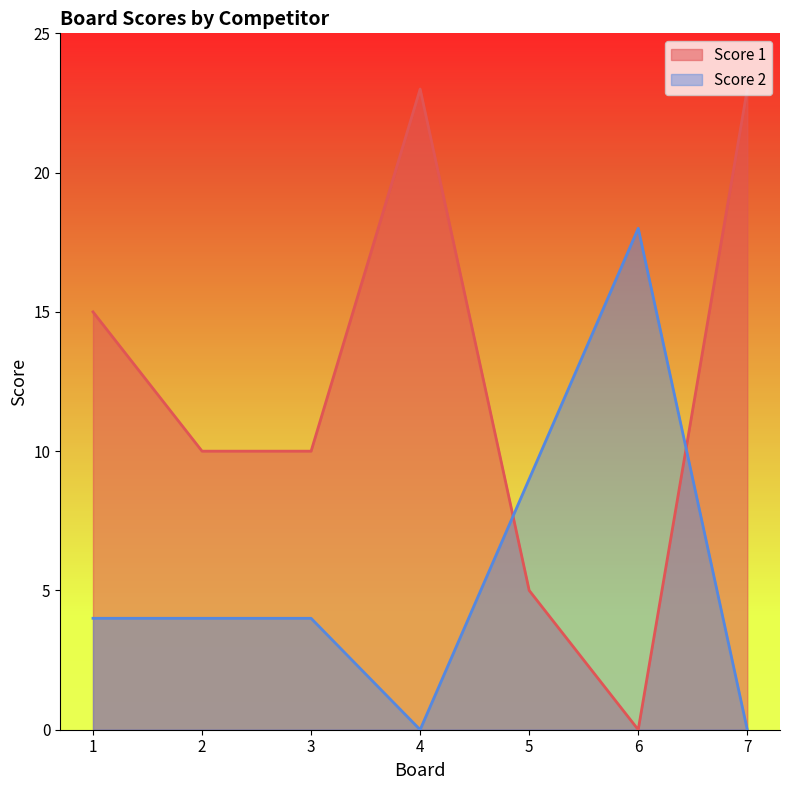

Reading left to right, transcribe all the data shown in this chart.

Score 1: 15	10	10	23	5	0	23
Score 2: 4	4	4	0	9	18	0